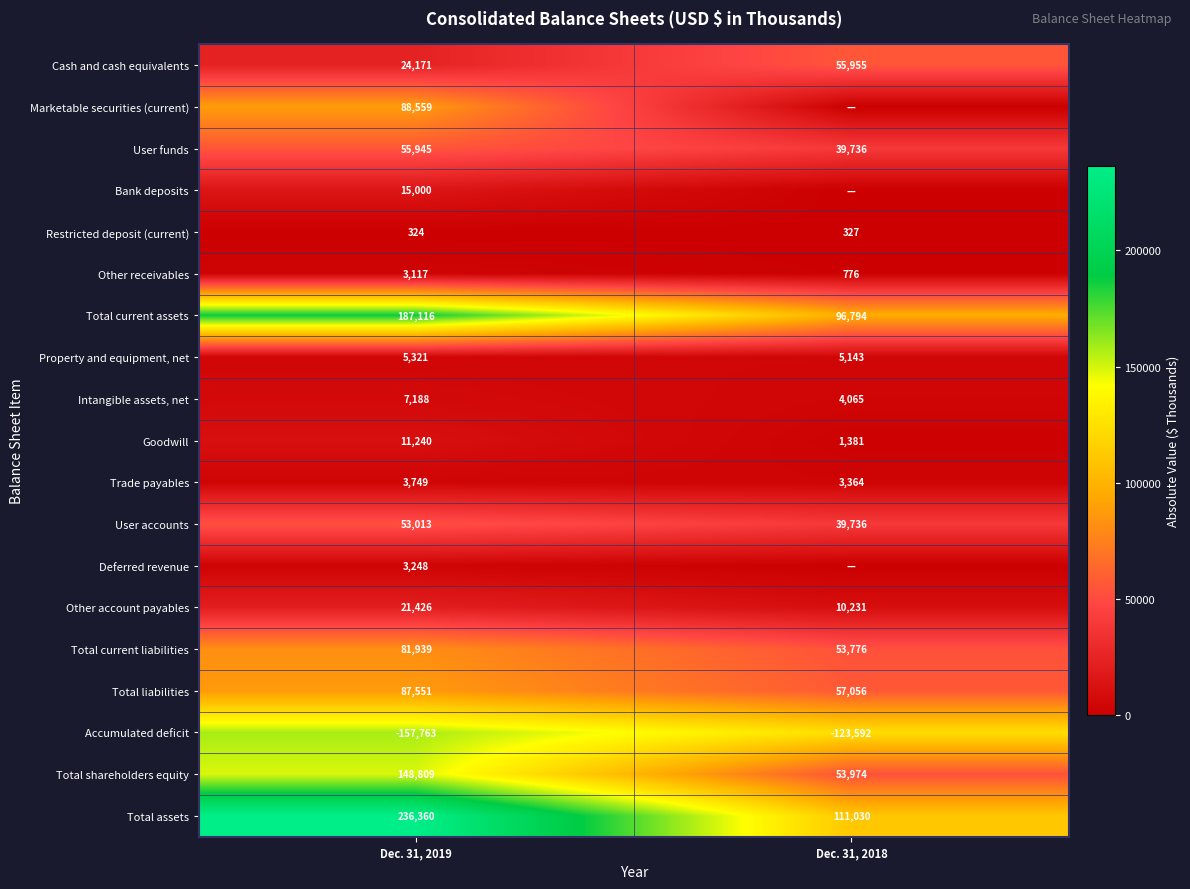

Count the number of data series in this chart.

19